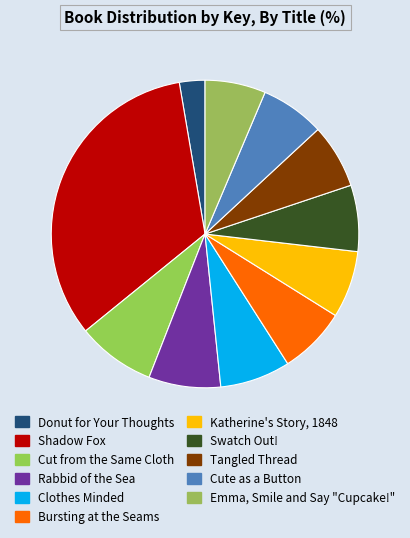

Does Cute as a Button account for over 50% of the chart?

No